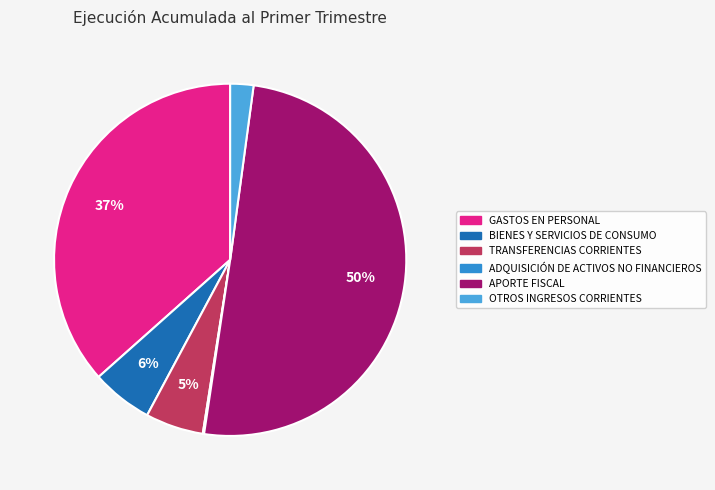

Combined, do OTROS INGRESOS CORRIENTES and TRANSFERENCIAS CORRIENTES account for over 50%?

No